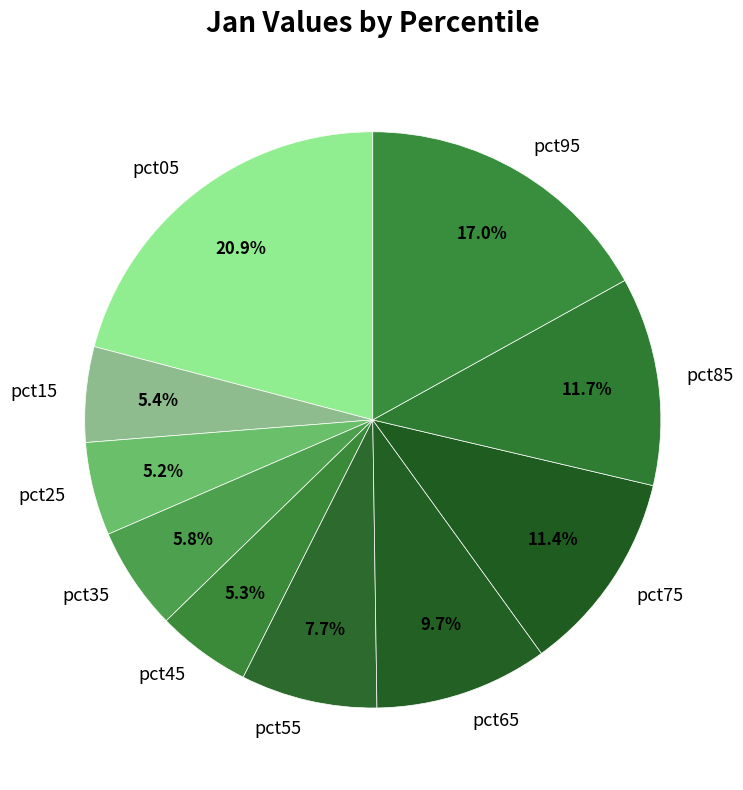

To the nearest percent, what is the average slice percentage?

10%